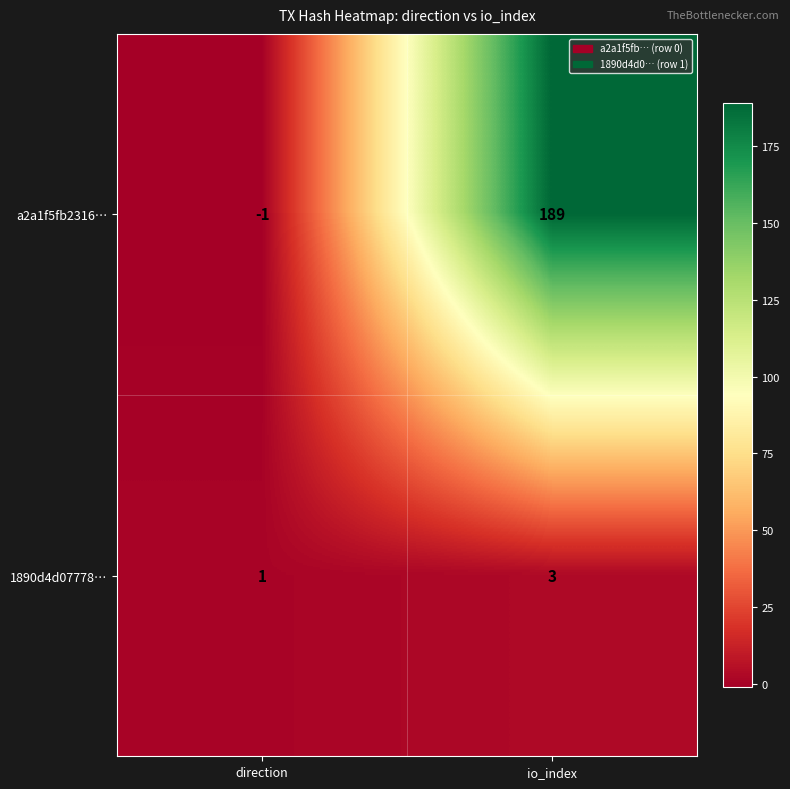

Which category has the highest value in the a2a1f5fb2316… series?

io_index